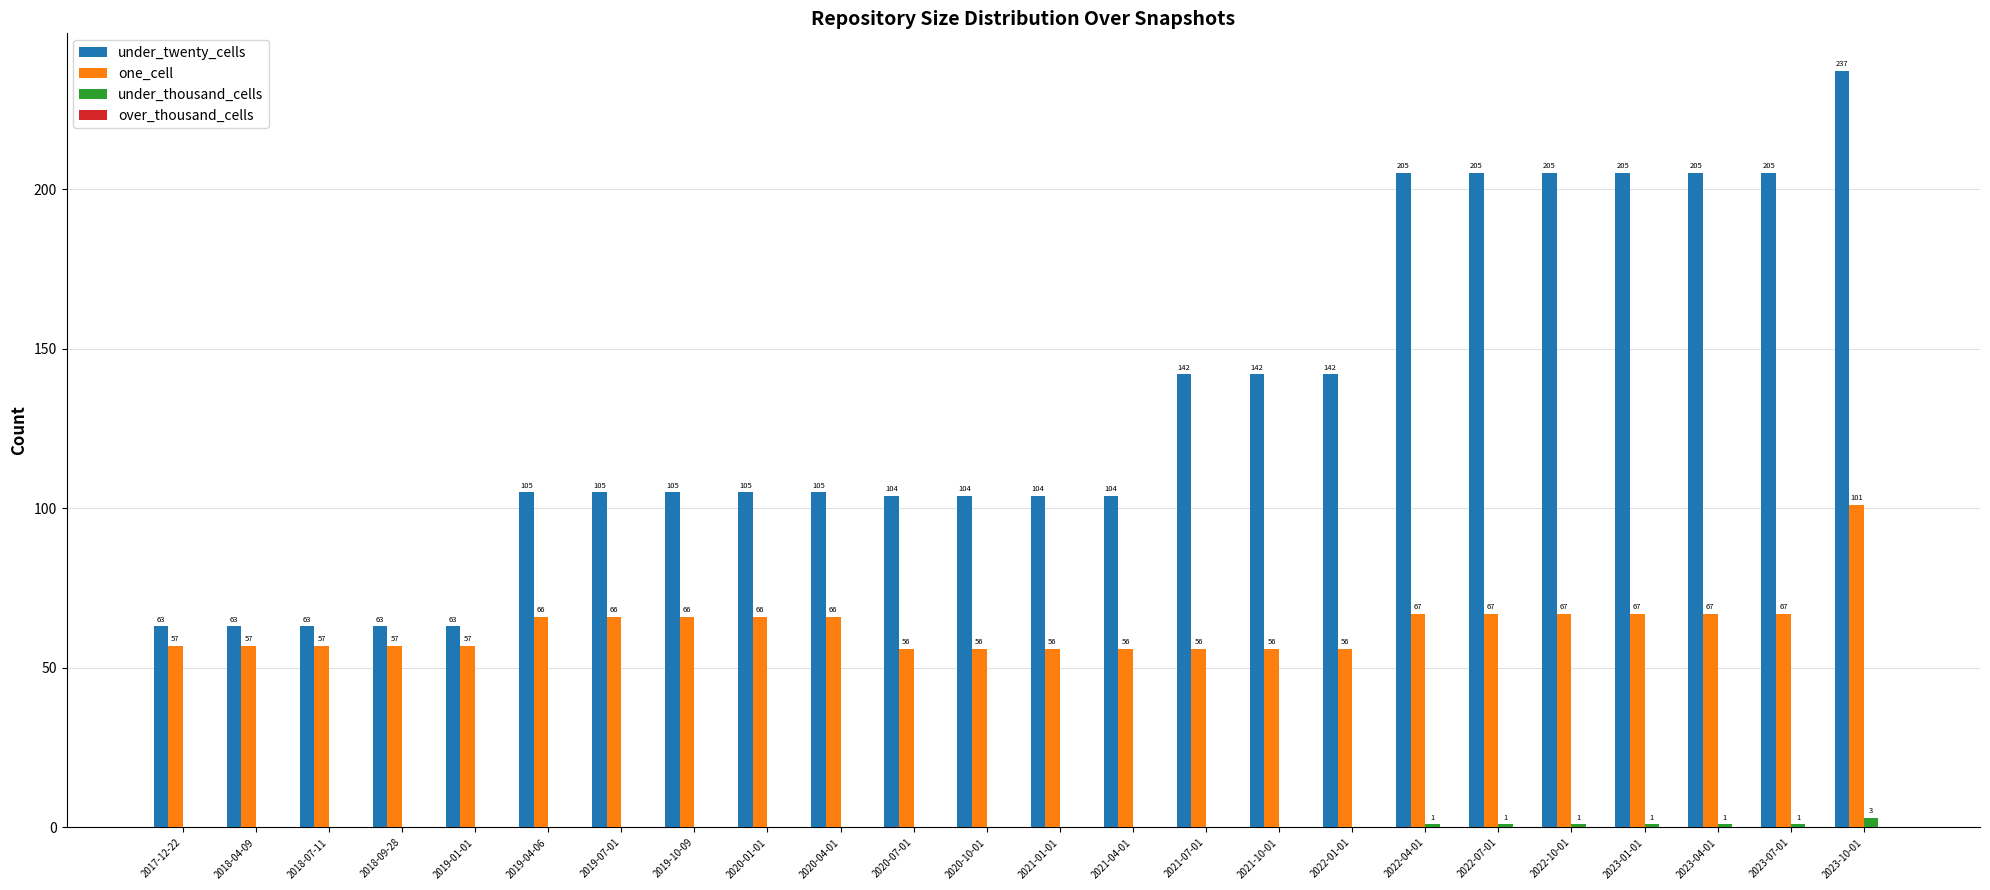

The value of one_cell at 2019-10-09 is 111. True or false?

False